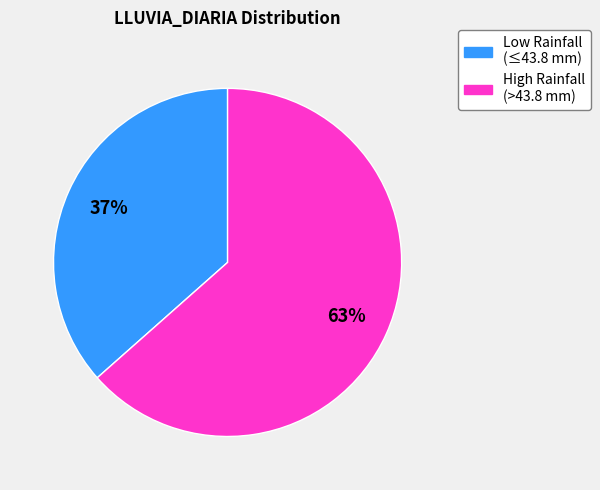

The High Rainfall (>43.8 mm) slice represents 50% of the pie. True or false?

False